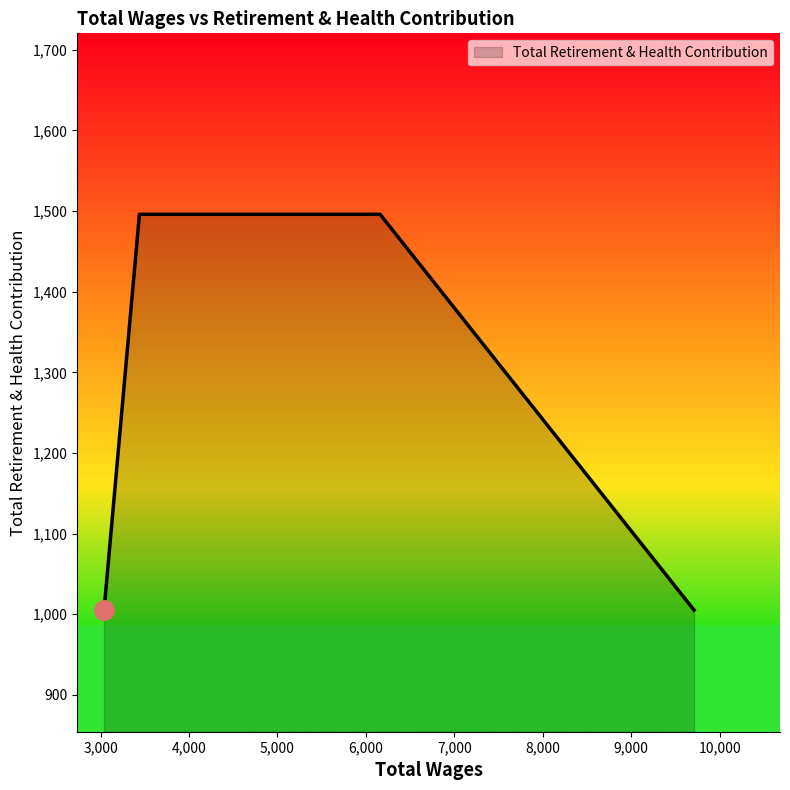

What is the minimum value shown in the chart?

1005